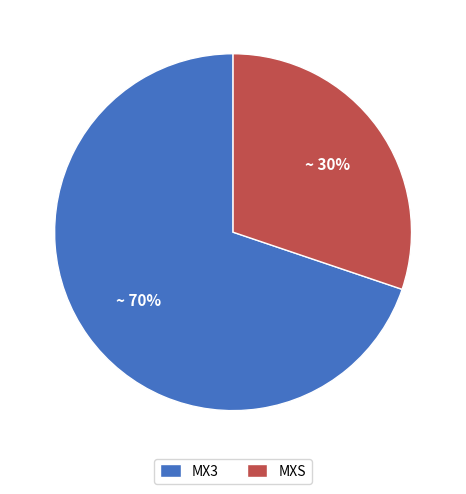

What is the smallest slice in the pie chart?

MXS